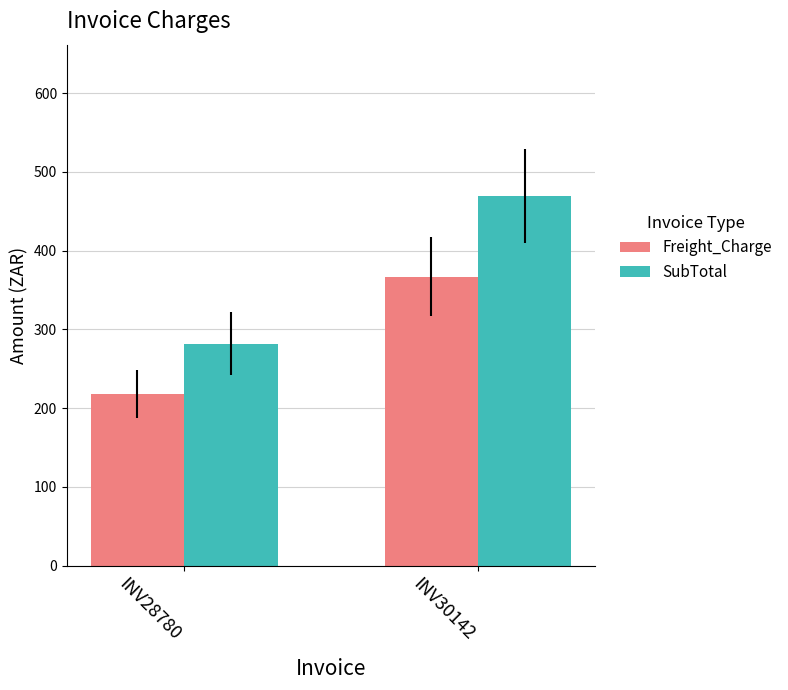

The Freight_Charge series shows 634.7 at INV30142. True or false?

False